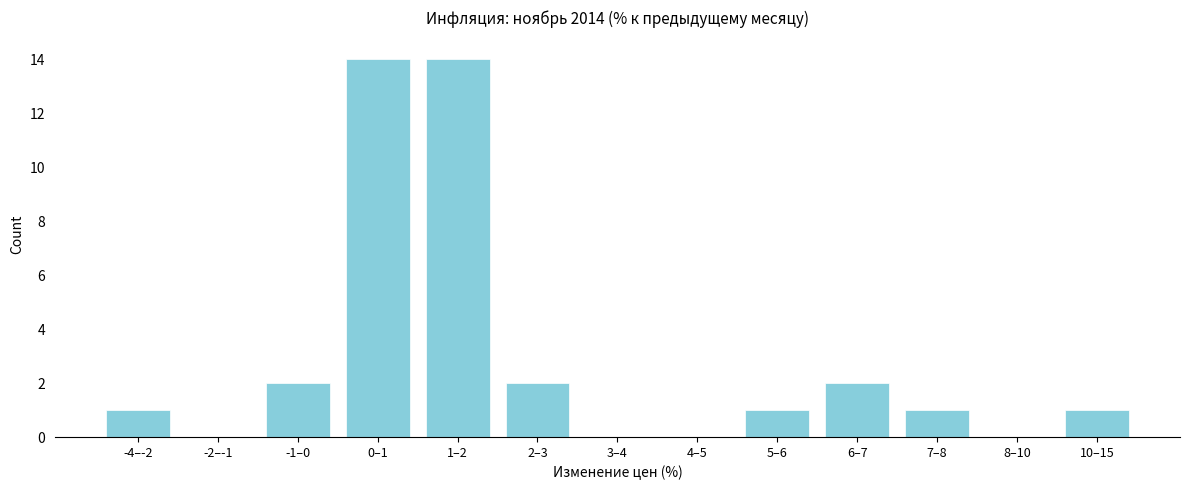

Reading right to left, list all the values displayed in this chart.

10–15=1	8–10=0	7–8=1	6–7=2	5–6=1	4–5=0	3–4=0	2–3=2	1–2=14	0–1=14	-1–0=2	-2–-1=0	-4–-2=1